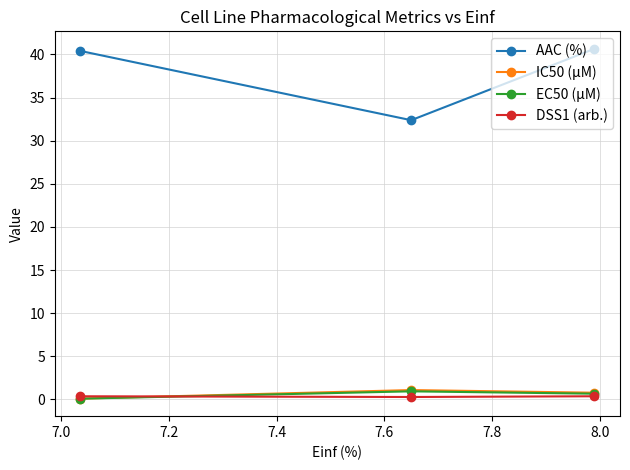

How many lines are shown in the chart?

4